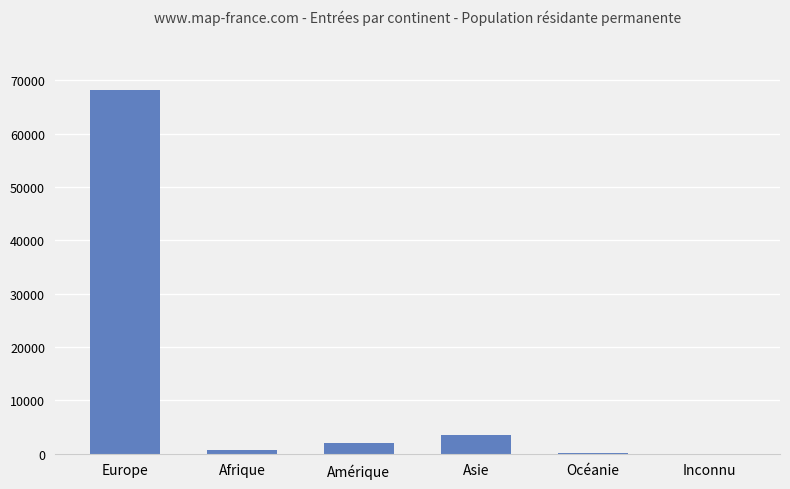

What is the sum of the values at Amérique and Europe?

70166